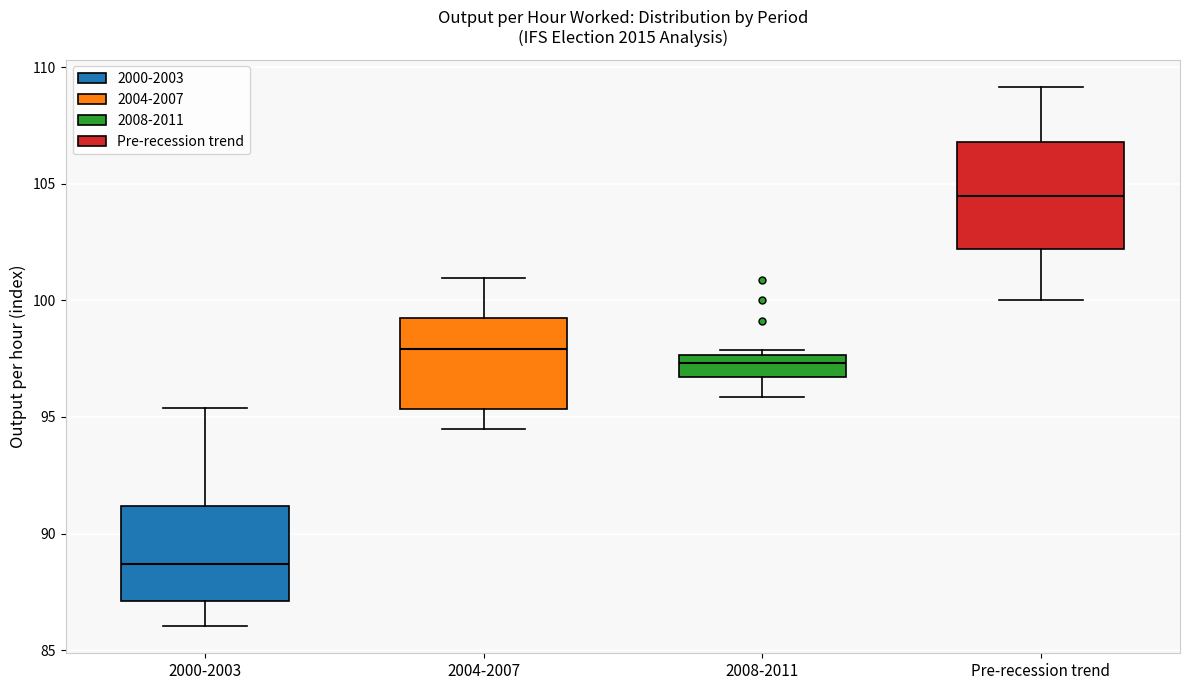

Reading left to right, transcribe this box plot: for each box, give where its median line is, the range the box spans, and where its two whiskers end, as read against the y-axis. The values are not printed on the chart, so give them approximately, as read against the axis.

2000-2003: median 88.5, box 87.0 to 91.0, whiskers 86.0 to 95.5
2004-2007: median 98.0, box 95.5 to 99.0, whiskers 94.5 to 101.0
2008-2011: median 97.5 (just below the box's upper edge), box 96.5 to 97.5, whiskers 96.0 to 98.0
Pre-recession trend: median 104.5, box 102.0 to 107.0, whiskers 100.0 to 109.0